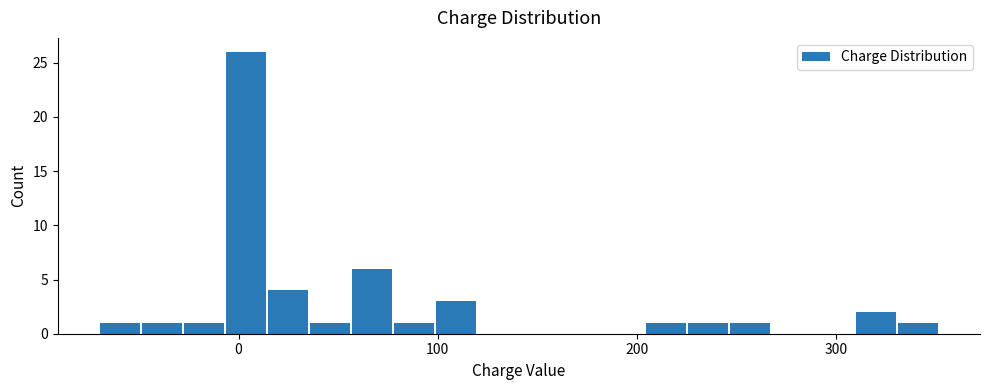

Around what value on the x-axis is the tallest bar? Give the approximate position of its centre, as read against the axis.

0